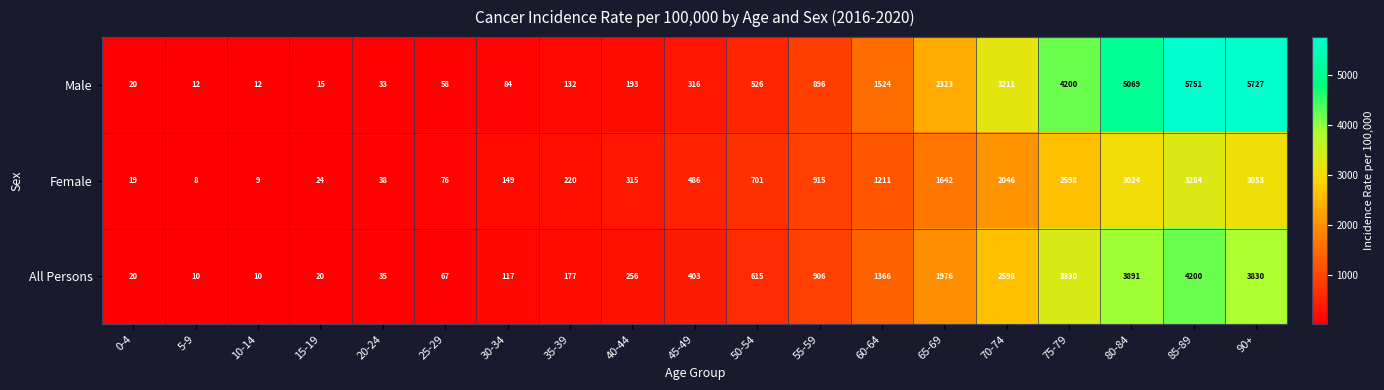

Between 5-9 and 55-59, which series saw the biggest shift?

Female